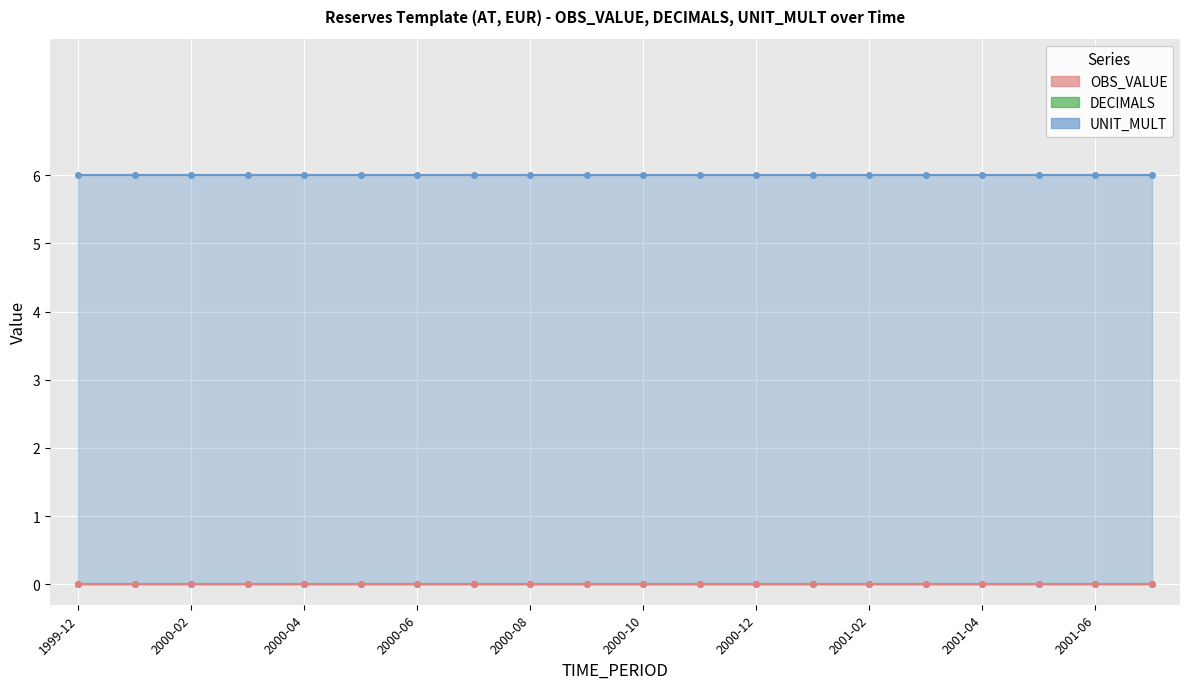

How many lines are shown in the chart?

3